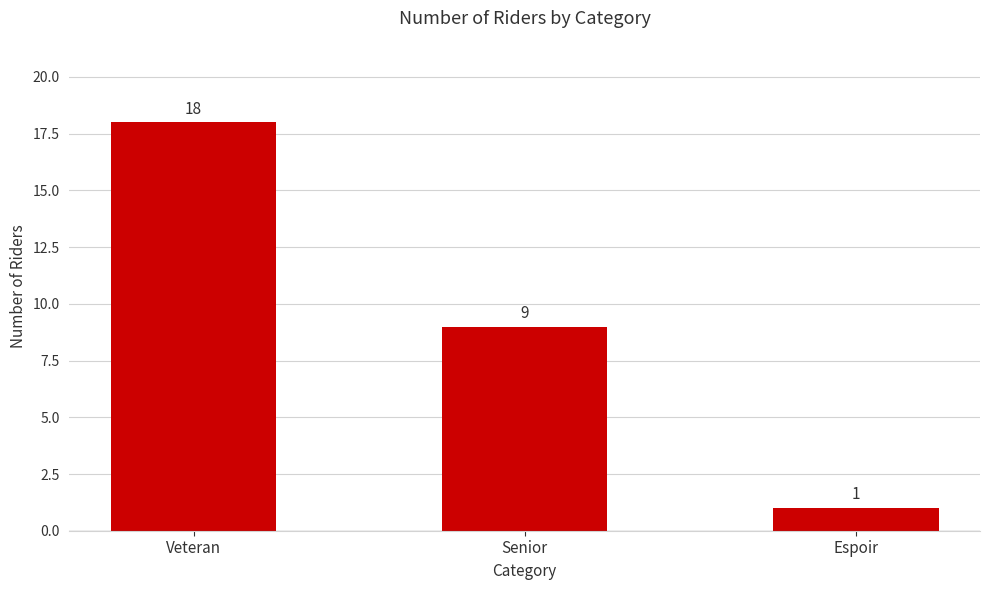

Approximately how many times larger is the value at Senior compared to Espoir?

9.0